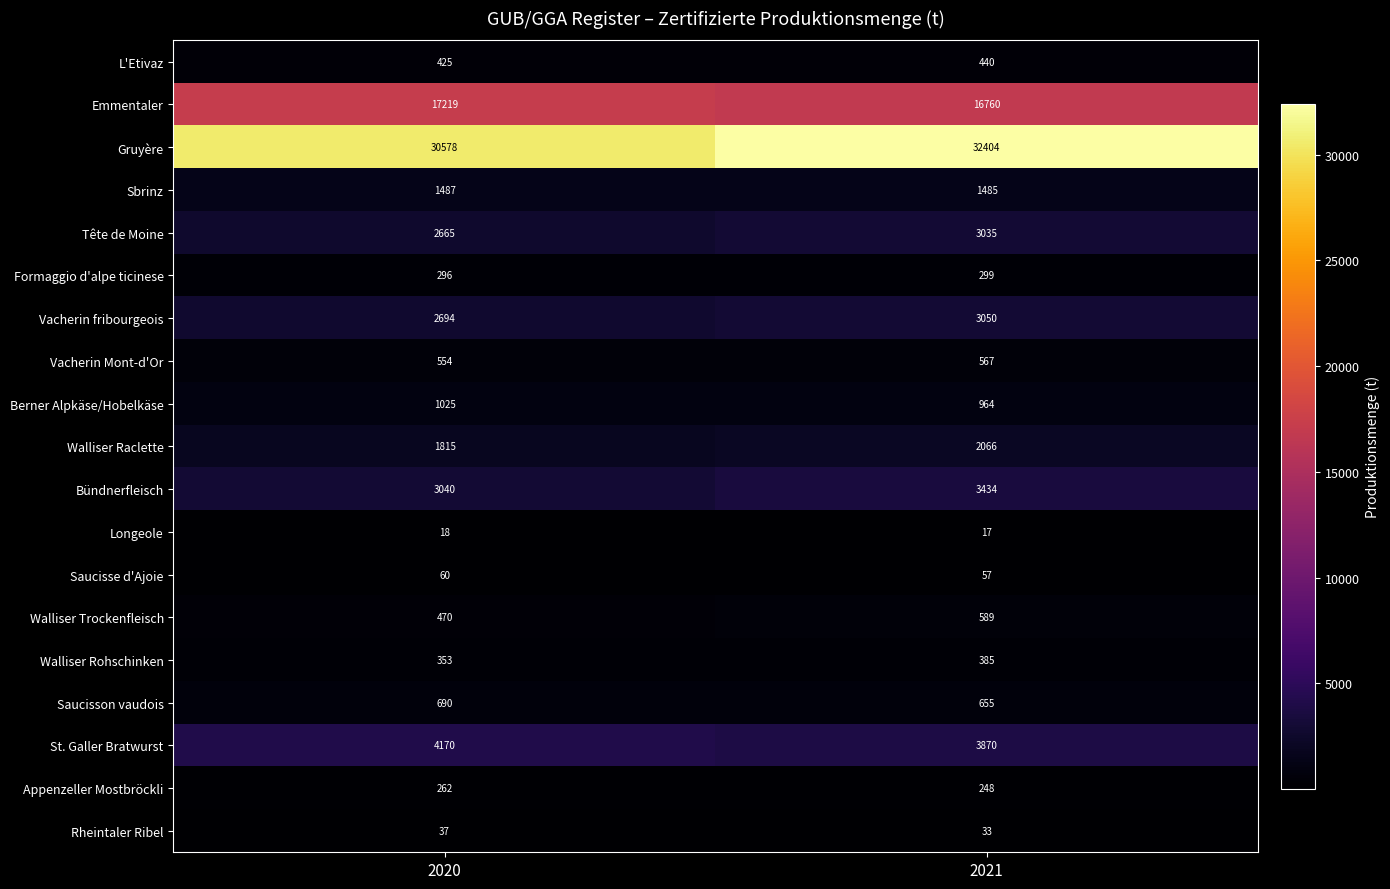

What is the difference between the Walliser Raclette values at 2020 and 2021?

251